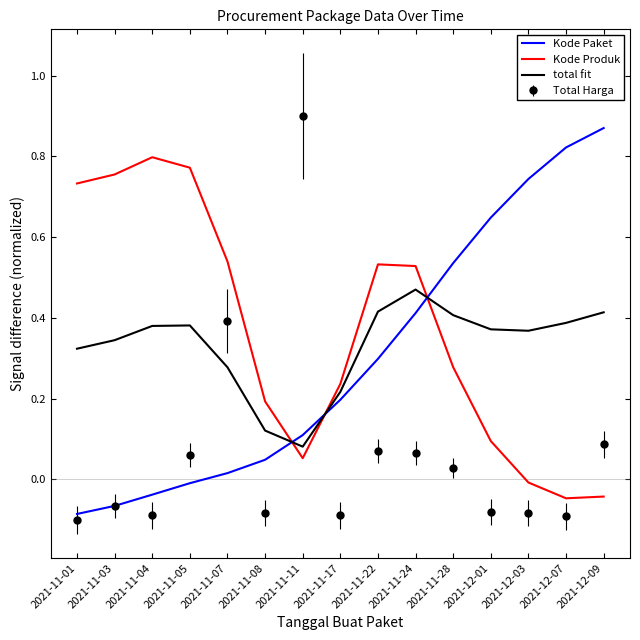

What are all the series names shown in the legend?

Kode Paket, Kode Produk, total fit, Total Harga